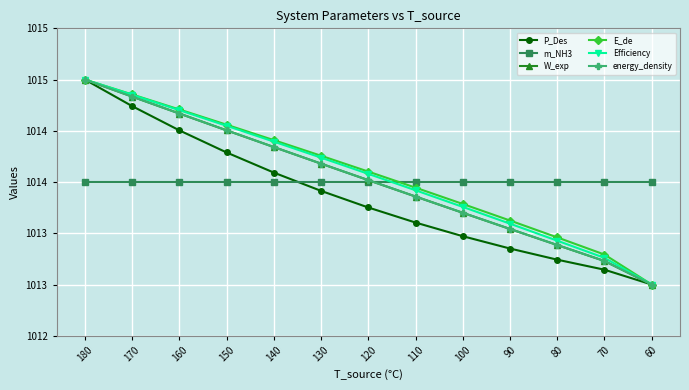

Is it true that P_Des equals 1013.8 at 120?

True